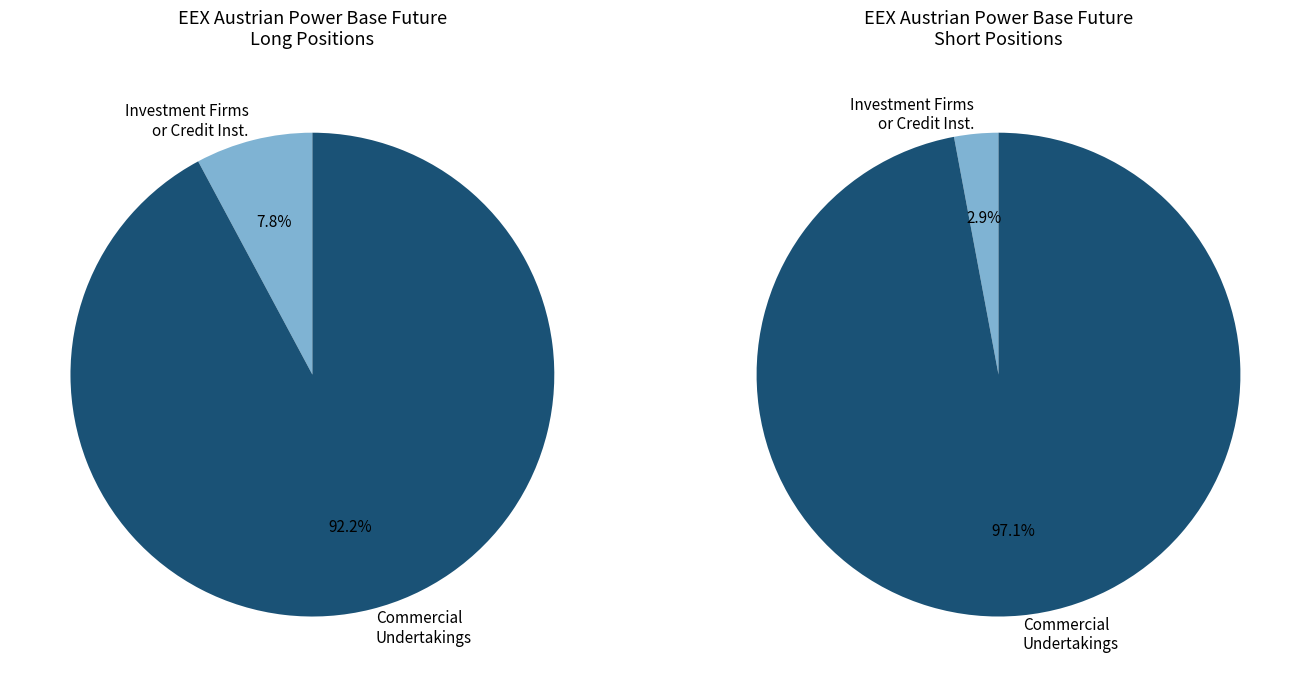

Rank the series at Investment Firms or credit institutions from lowest to highest value.

Short, Long